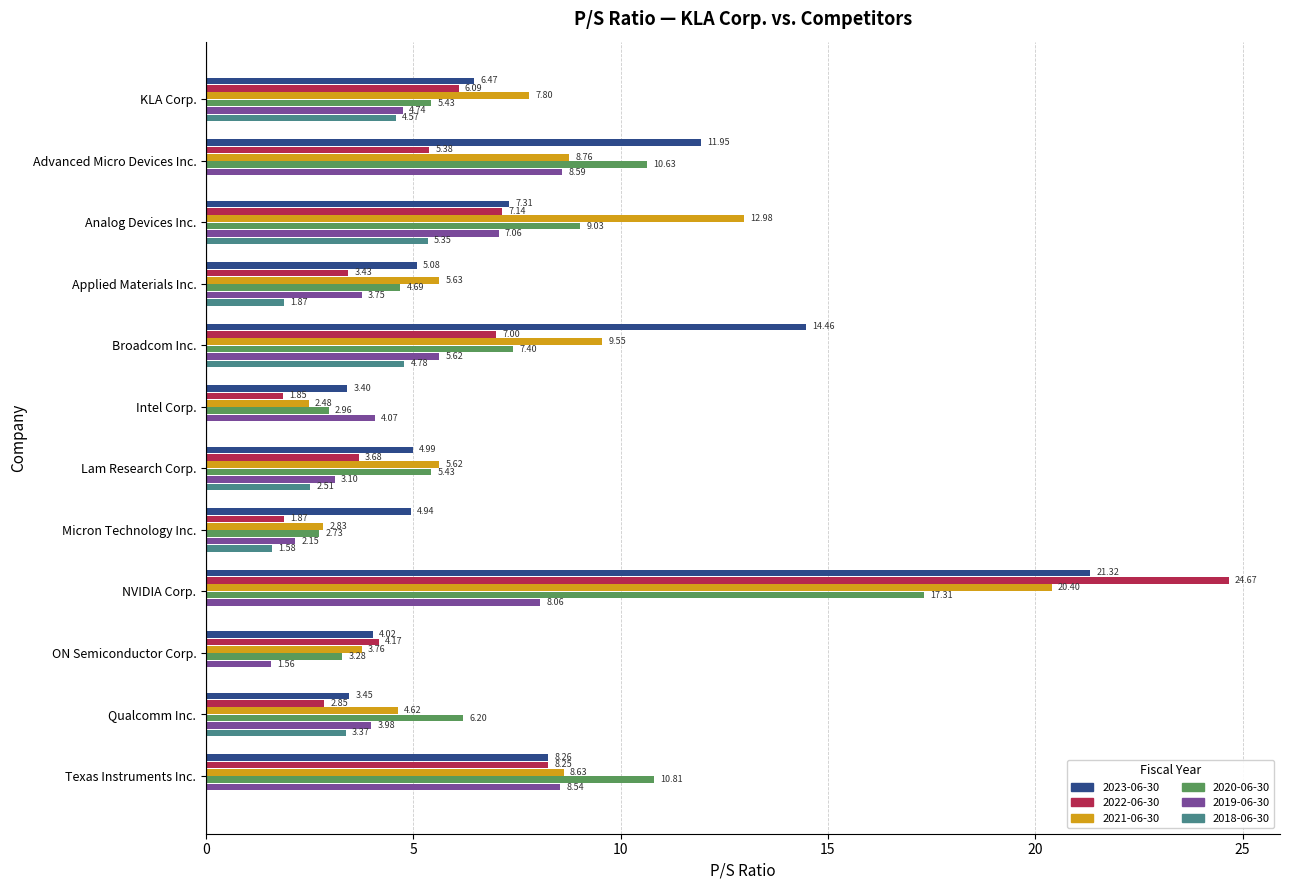

At which label does 2019-06-30 reach its peak?

Advanced Micro Devices Inc.